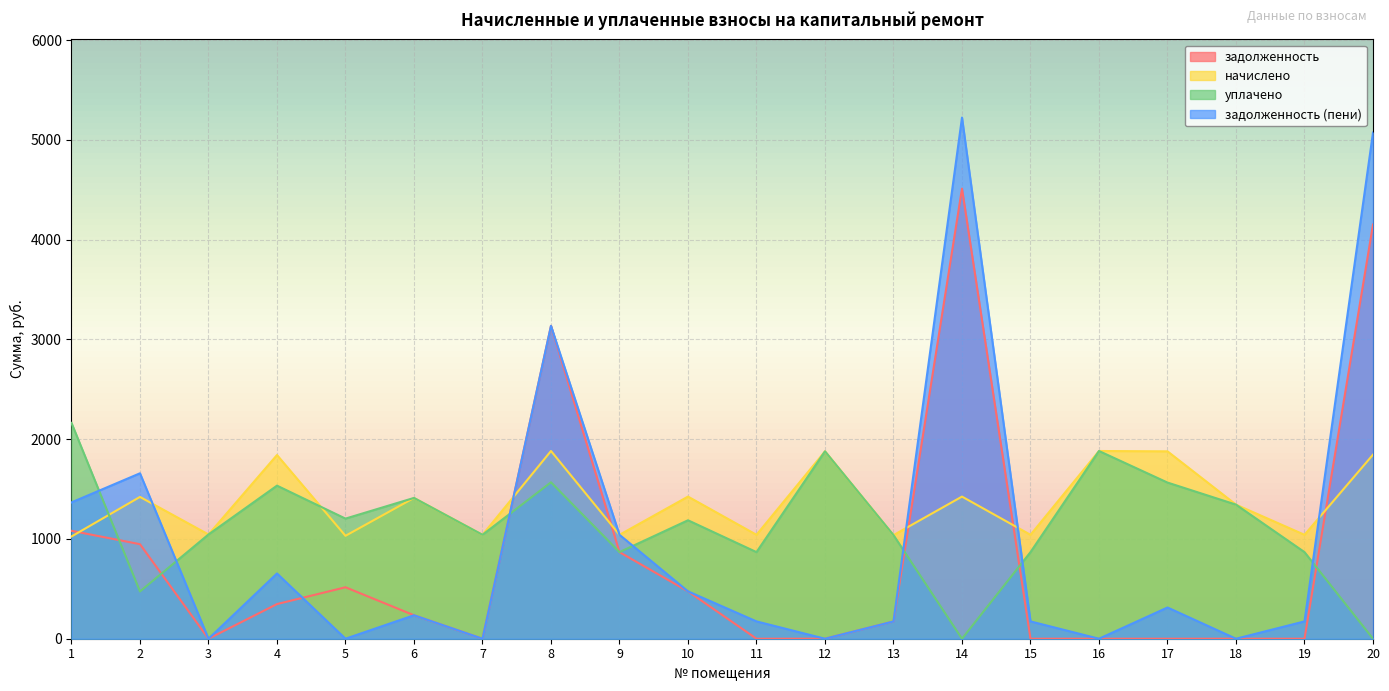

How many intersections are there between задолженность (пени) and начислено?

5